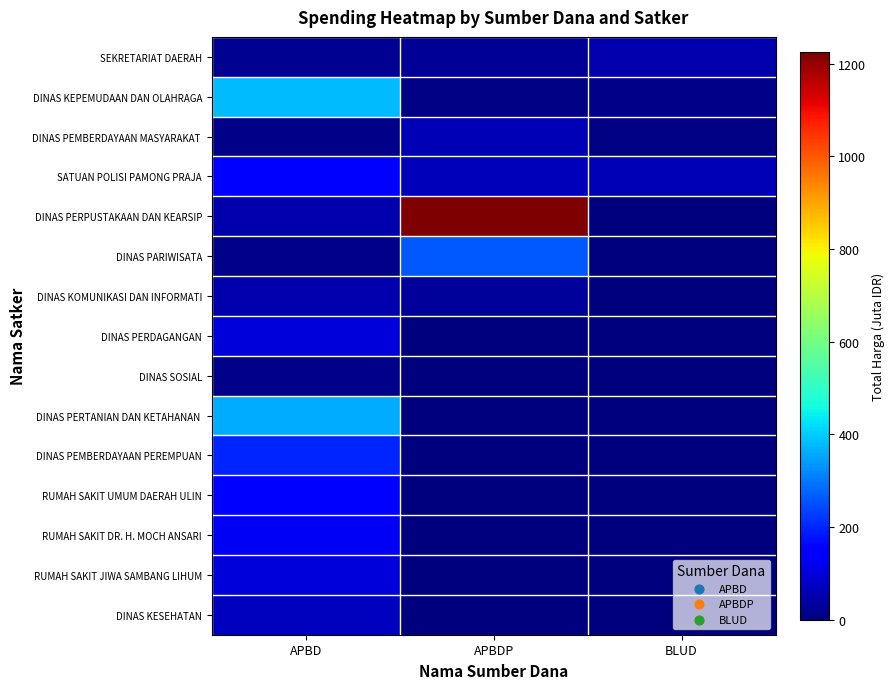

Between APBDP and APBD, which is larger?

APBDP